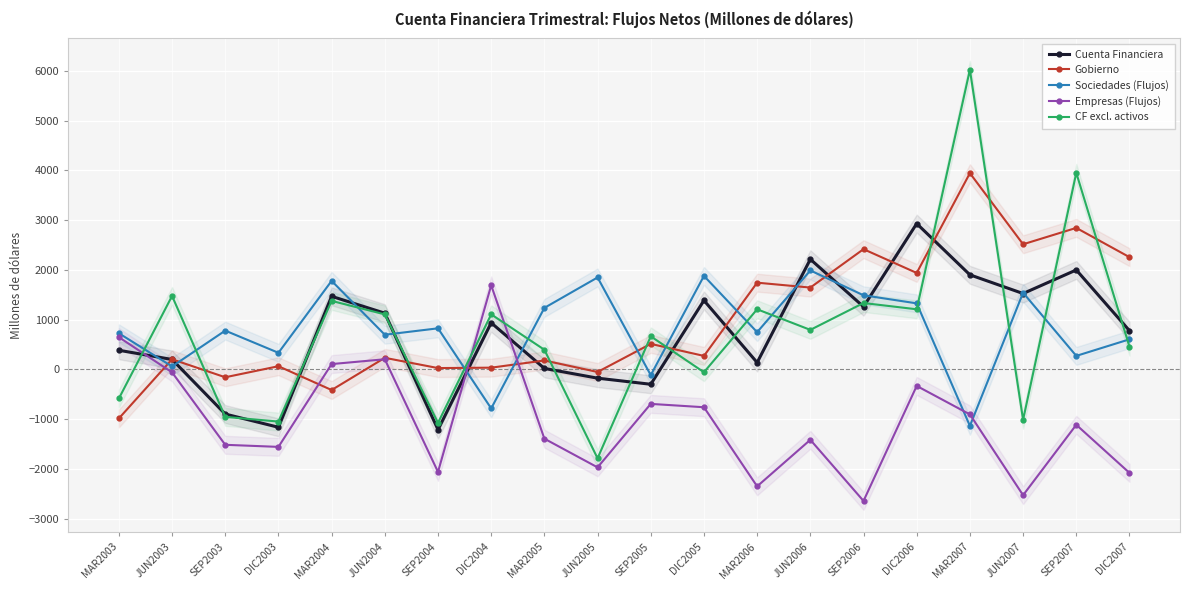

Which series has the widest spread of values?

CF excl. activos